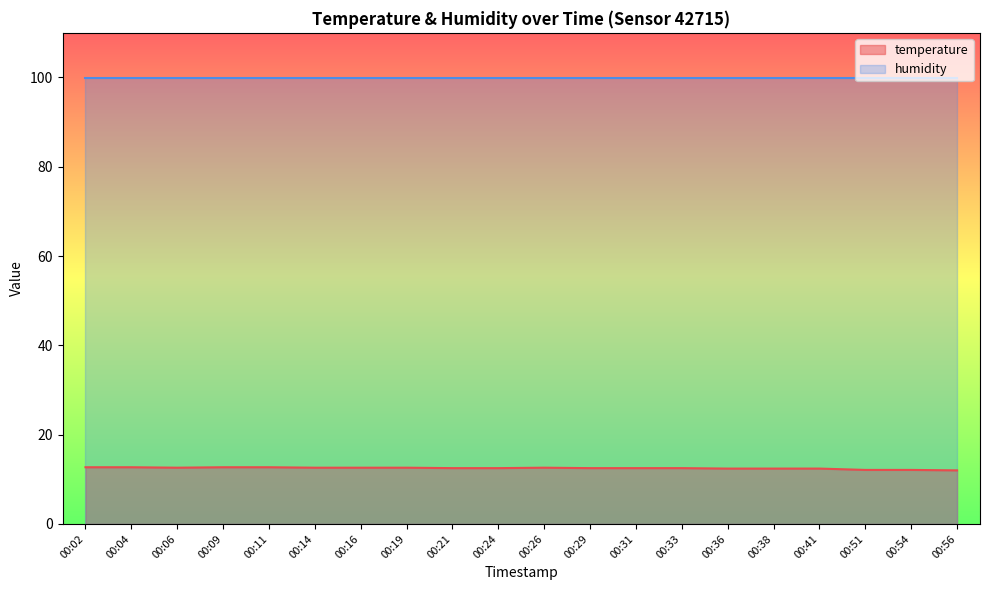

True or false: the data shows 20.7 at 00:36.

False